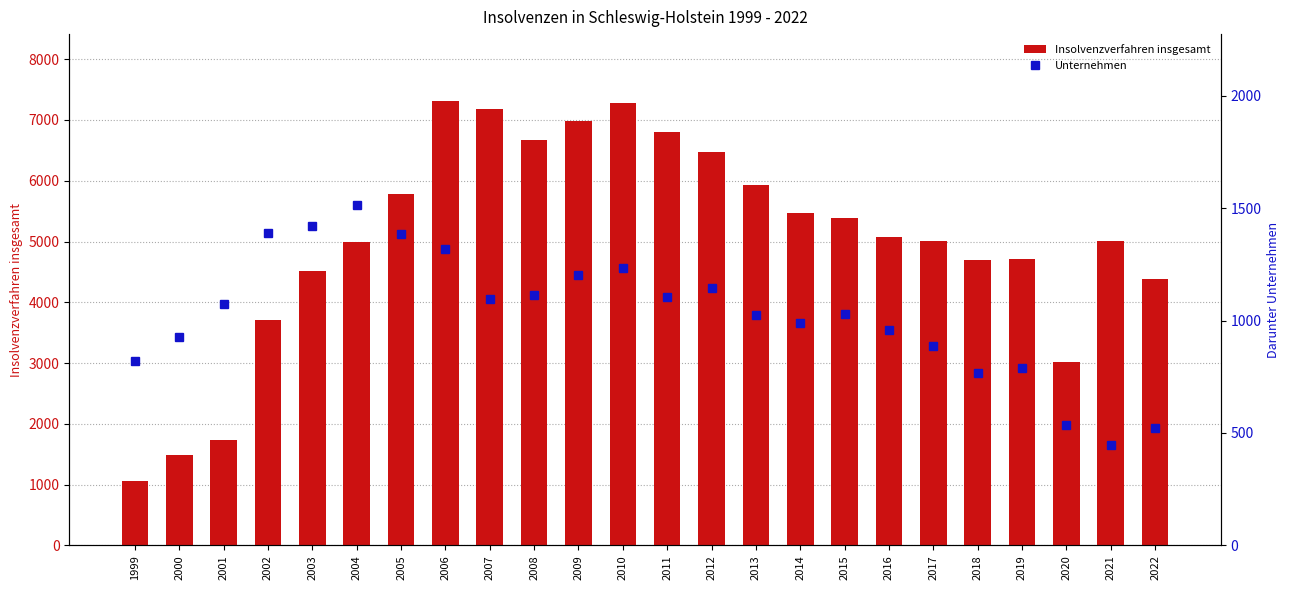

At which label is Insolvenzverfahren insgesamt closest to 4189?

2022